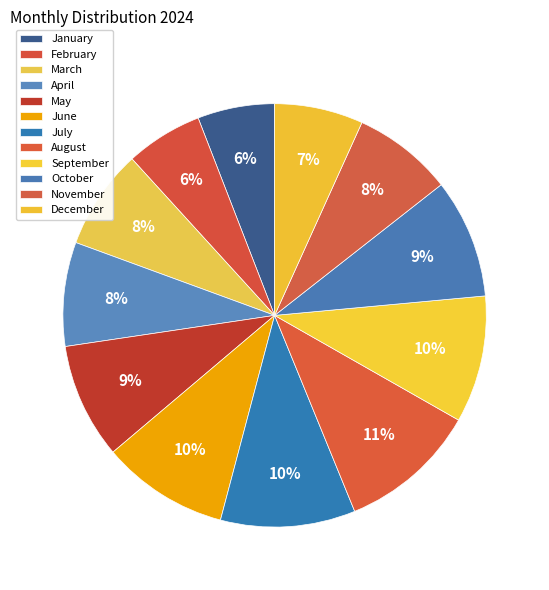

To the nearest percent, what is the difference between the largest and smallest slice percentages?

5%